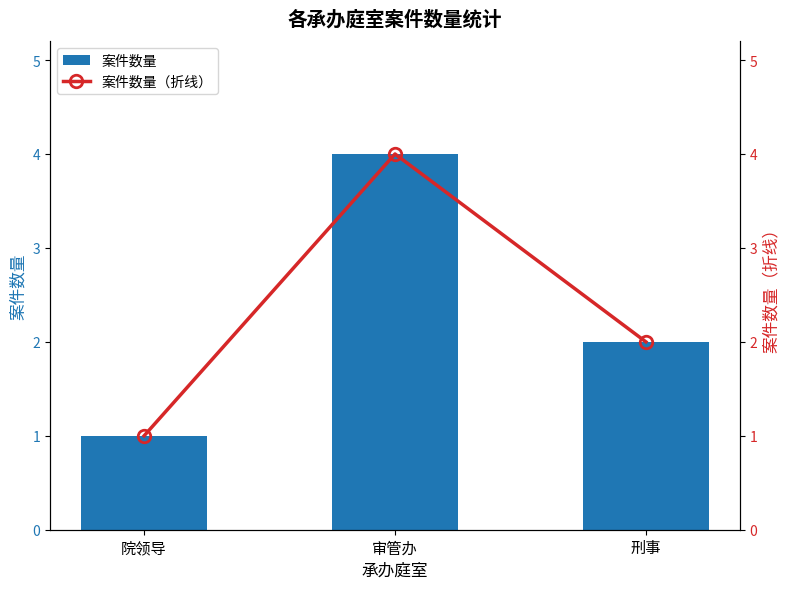

What is the total value across all series at 院领导?

2